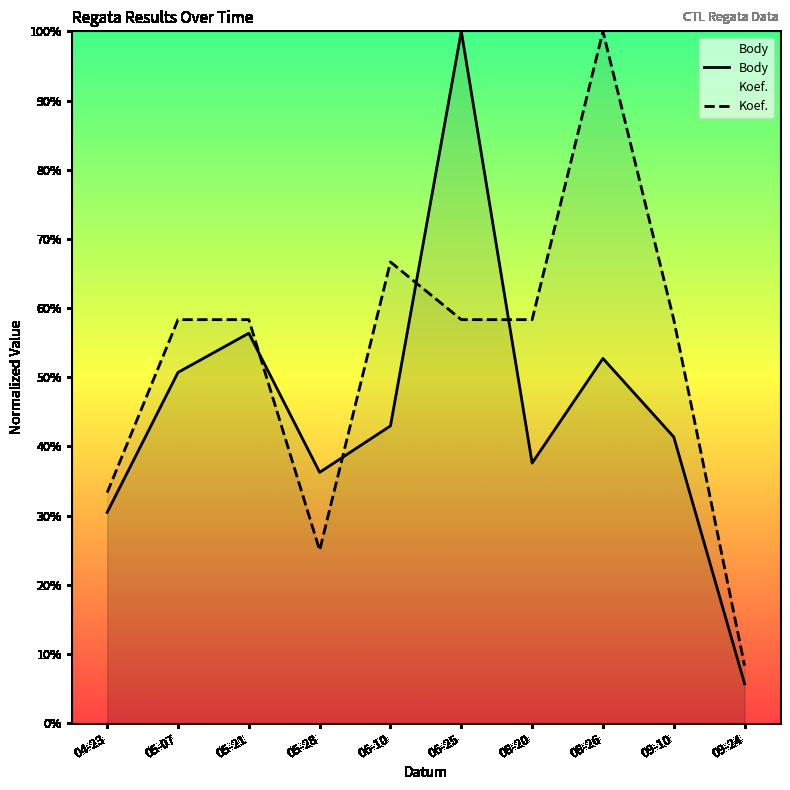

How many times do Koef. and Body cross each other?

4